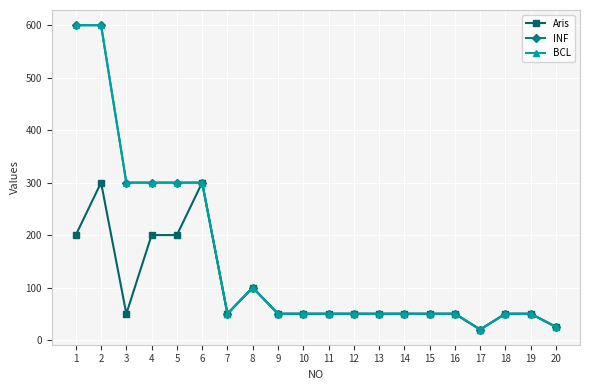

Is this an area chart (filled region under the line)?

No